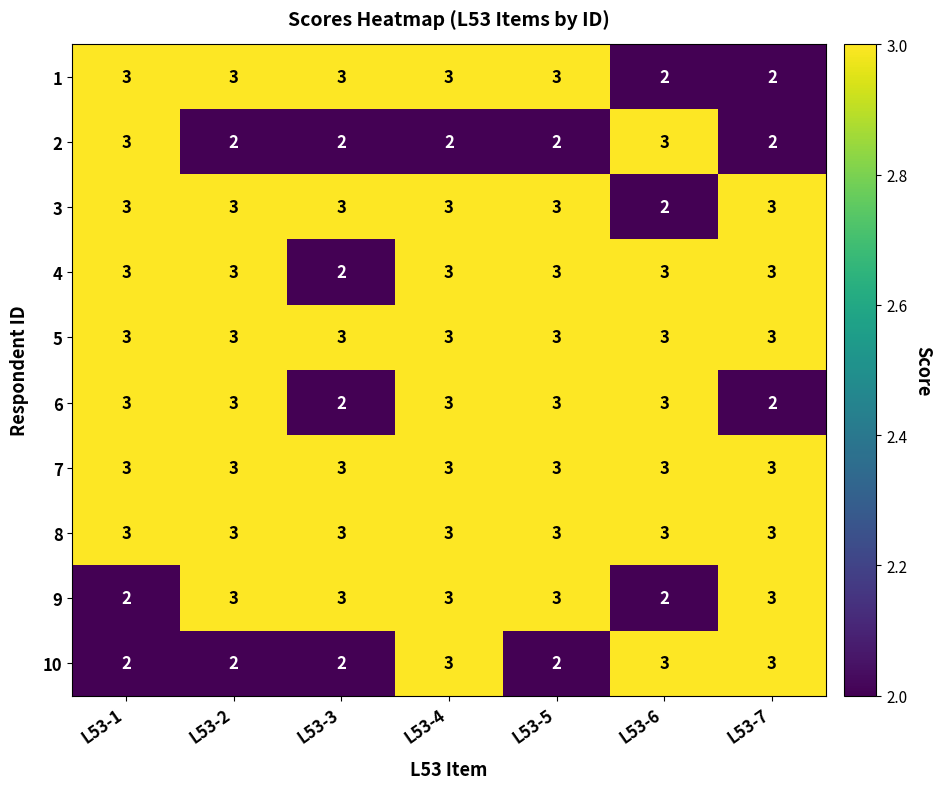

What is the spread (max minus min) of values at L53-5?

1